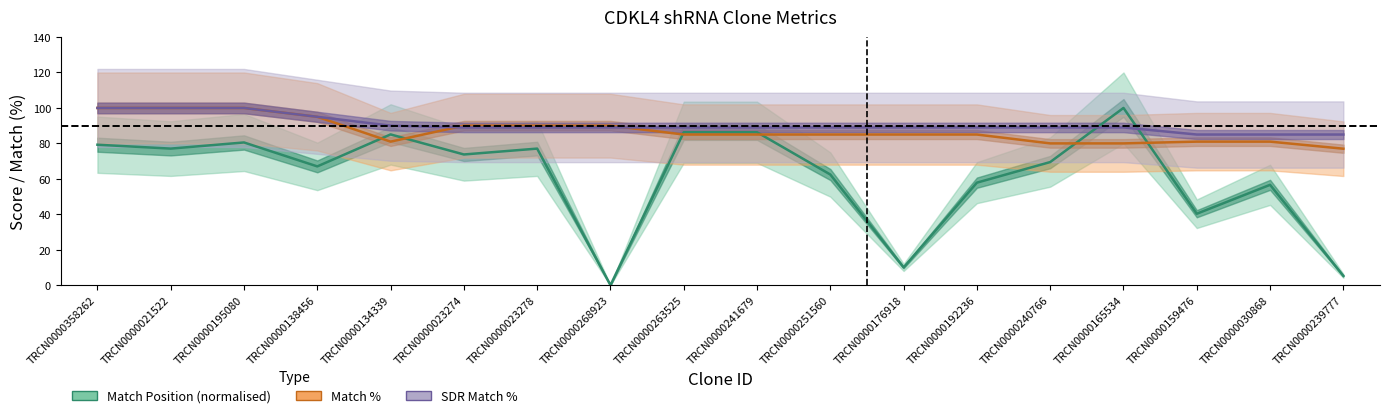

True or false: Match % has a value of 81.0 at TRCN0000159476.

True